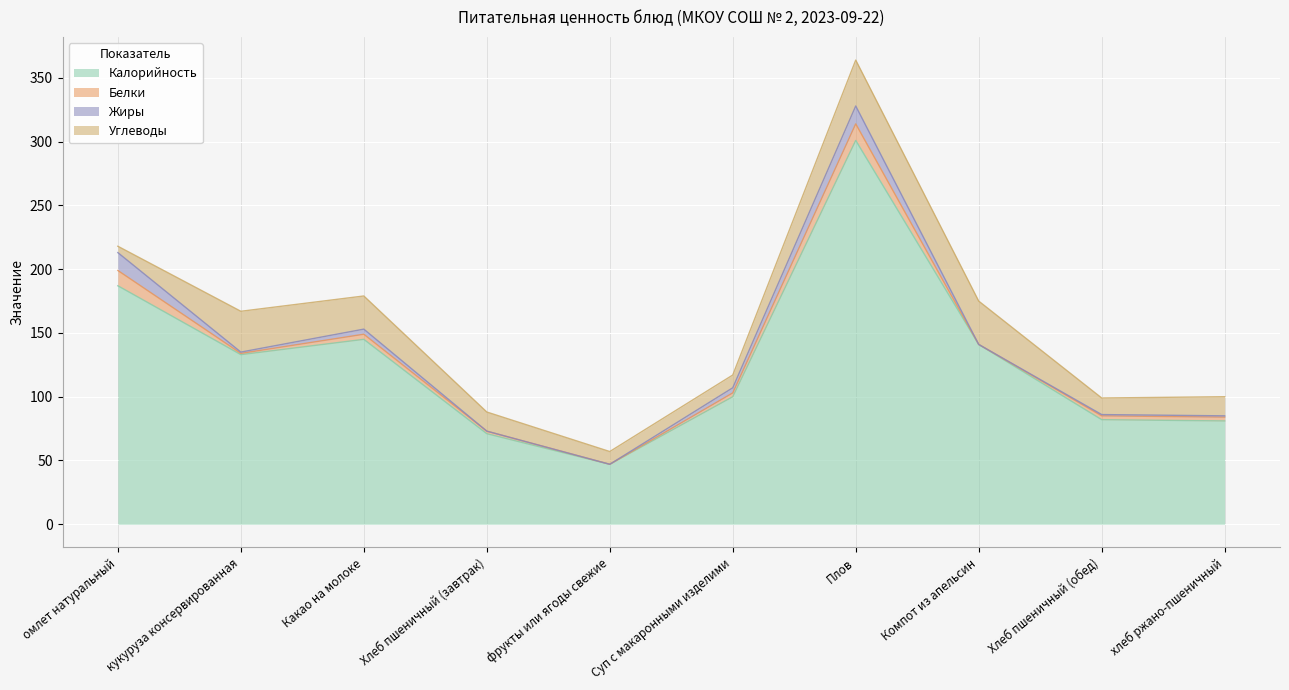

What is the difference between the Белки values at Суп с макаронными изделими and Хлеб пшеничный (завтрак)?

1